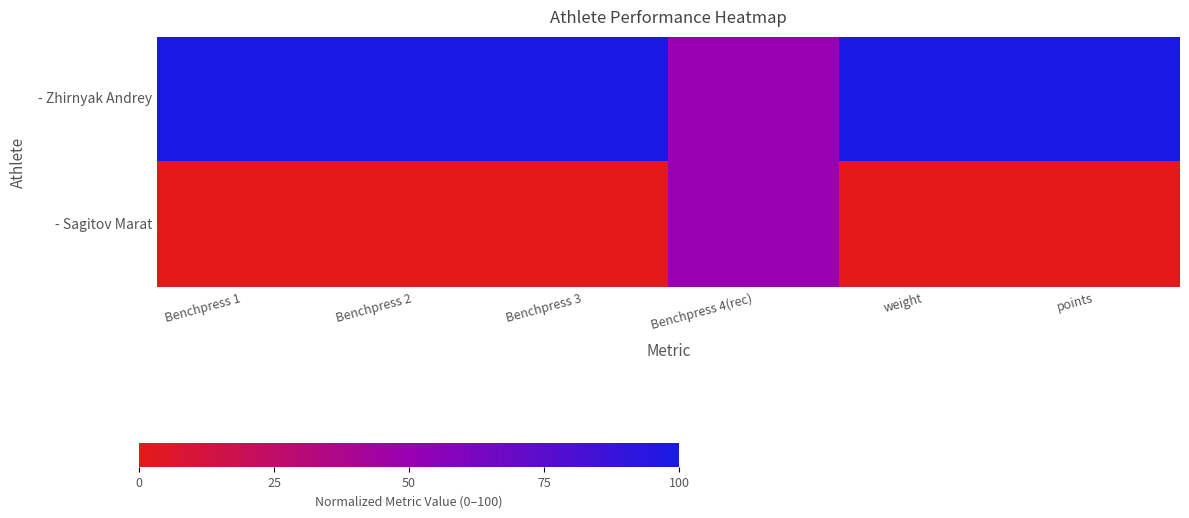

At which category does the chart reach its minimum across all series?

Benchpress 1